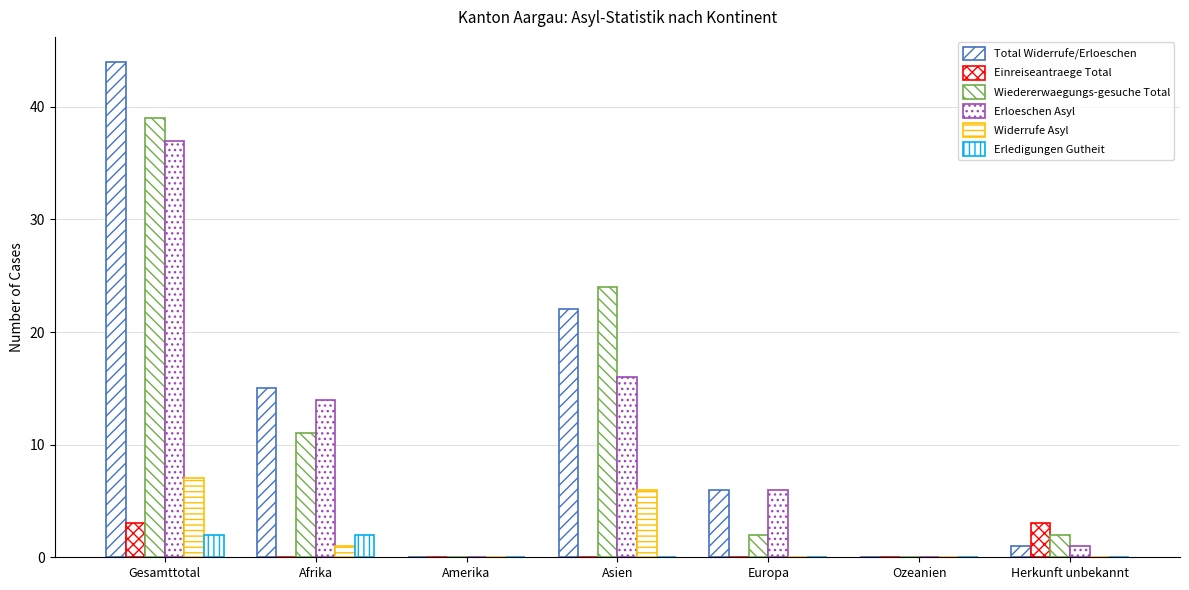

Which category has the lowest value across all series?

Amerika